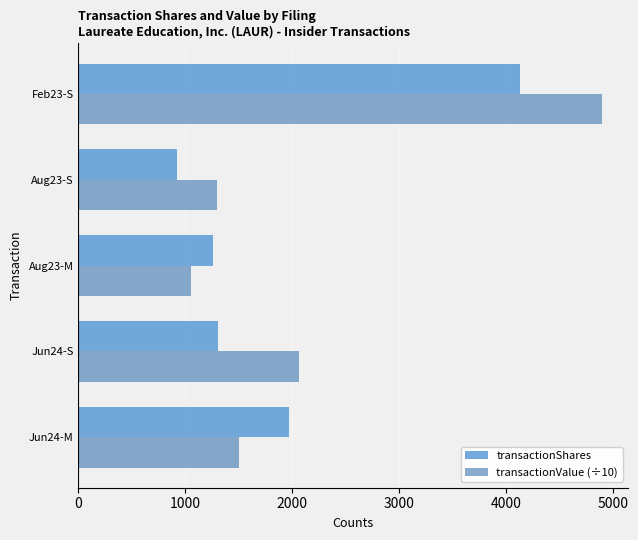

Which series has the widest spread of values?

transactionValue (÷10)